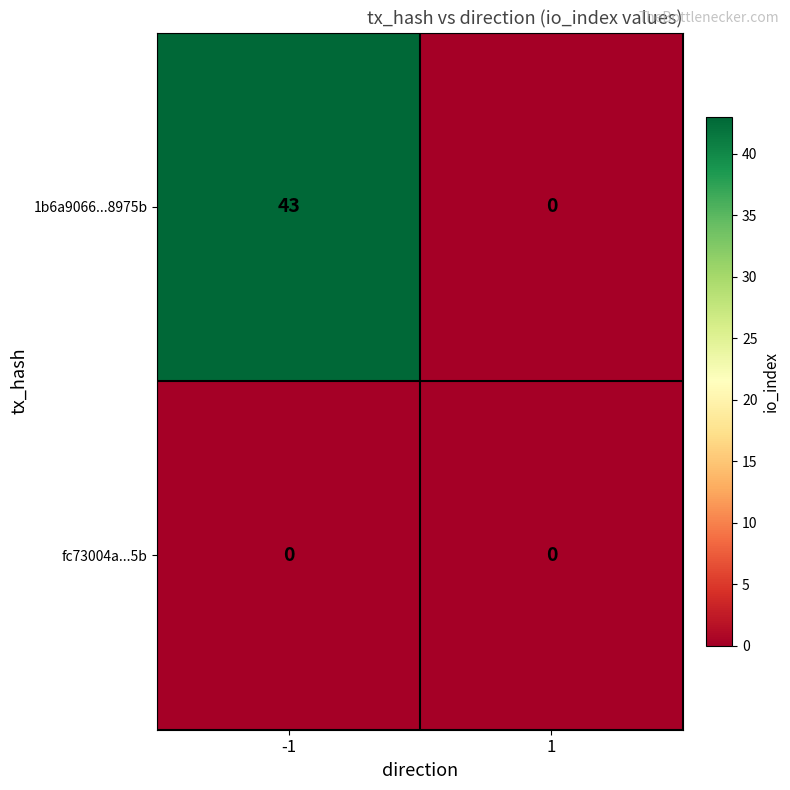

Reading left to right, extract all data points from this chart.

1b6a9066...8975b: 43	0
fc73004a...5b: 0	0